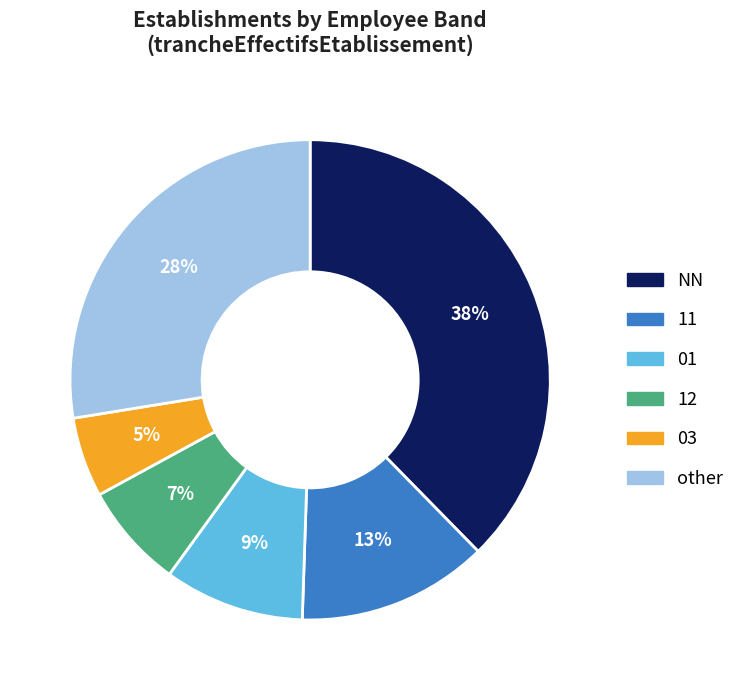

Is there any slice that represents more than half of the pie?

No